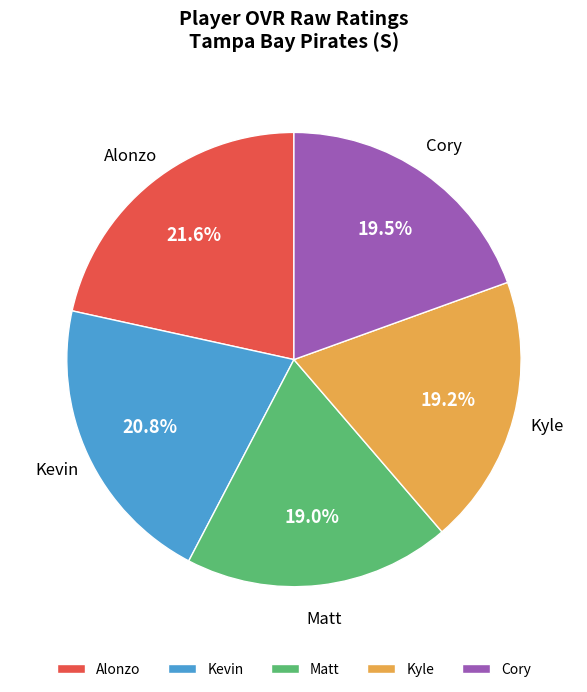

What percentage is the Kevin slice, to the nearest percent?

21%